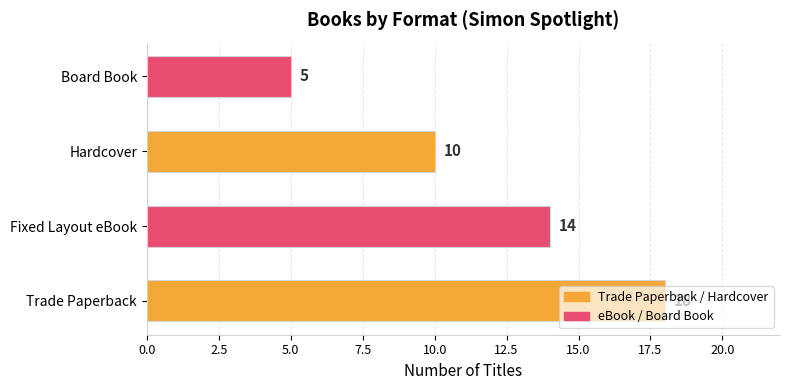

What is the difference between the maximum and minimum values?

13